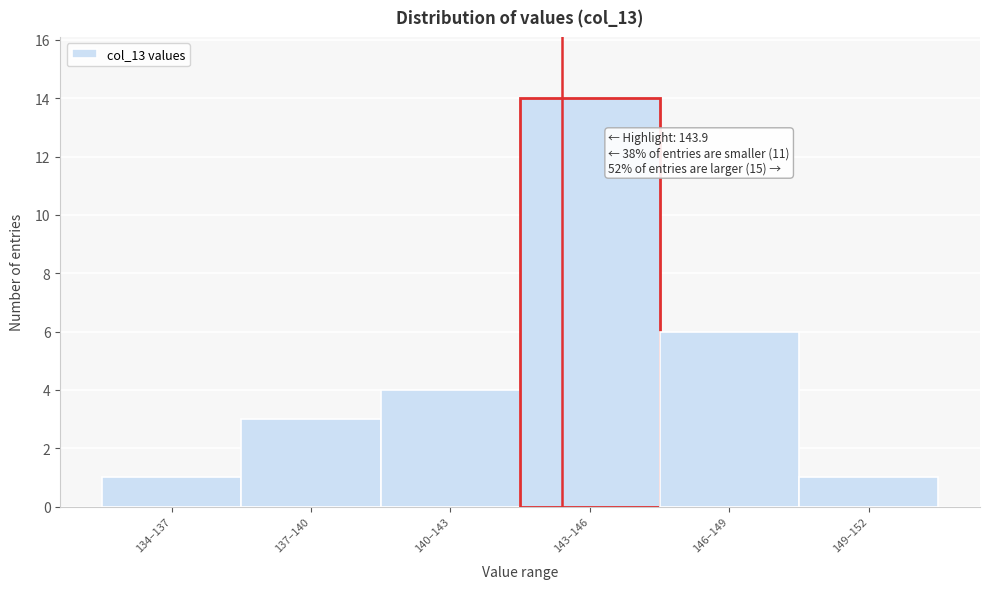

Reading left to right, what are all the values shown in this chart?

134–137=1	137–140=3	140–143=4	143–146=14	146–149=6	149–152=1